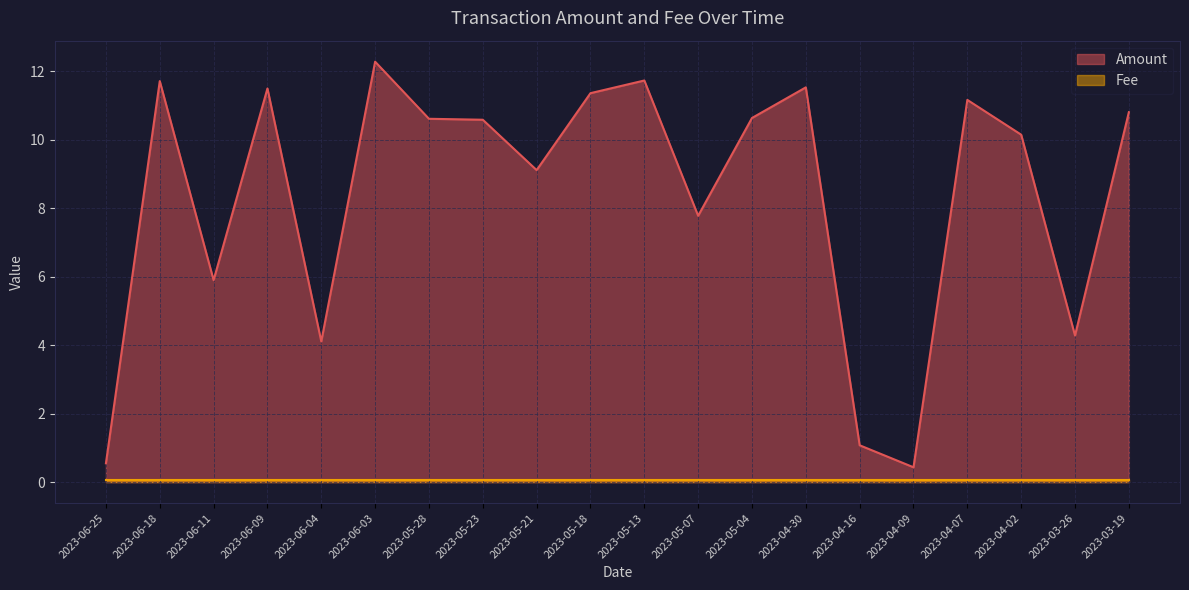

Which category has the lowest value across all series?

2023-04-09